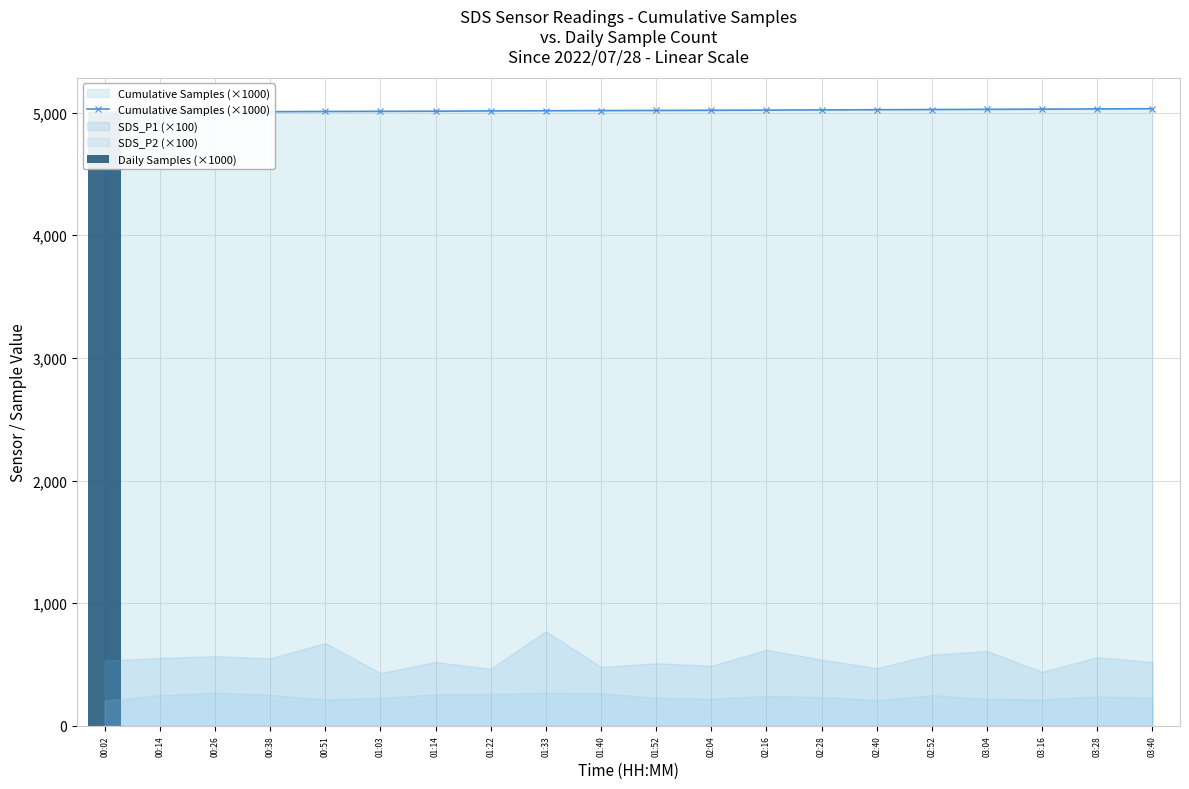

What position from the right is 00:51?

16